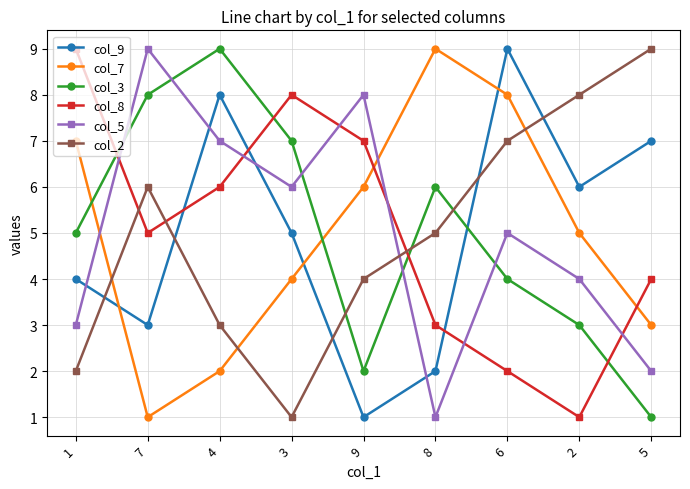

Rank the series at 2 from highest to lowest value.

col_2, col_9, col_7, col_5, col_3, col_8